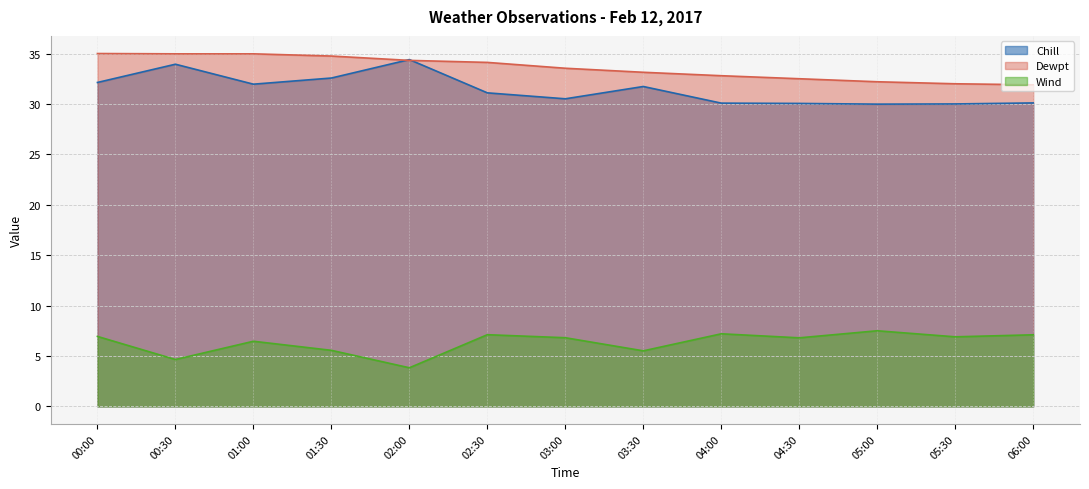

Rank the series by their maximum value, from lowest to highest.

Wind, Chill, Dewpt